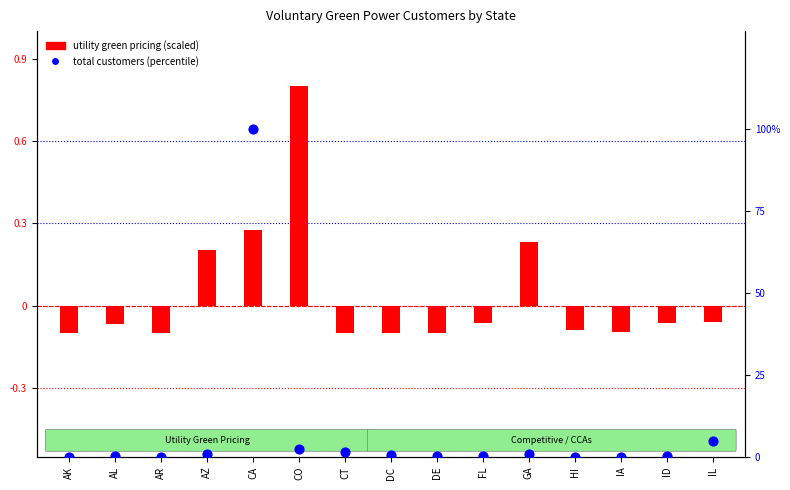

Between ID and CO, which is larger?

CO